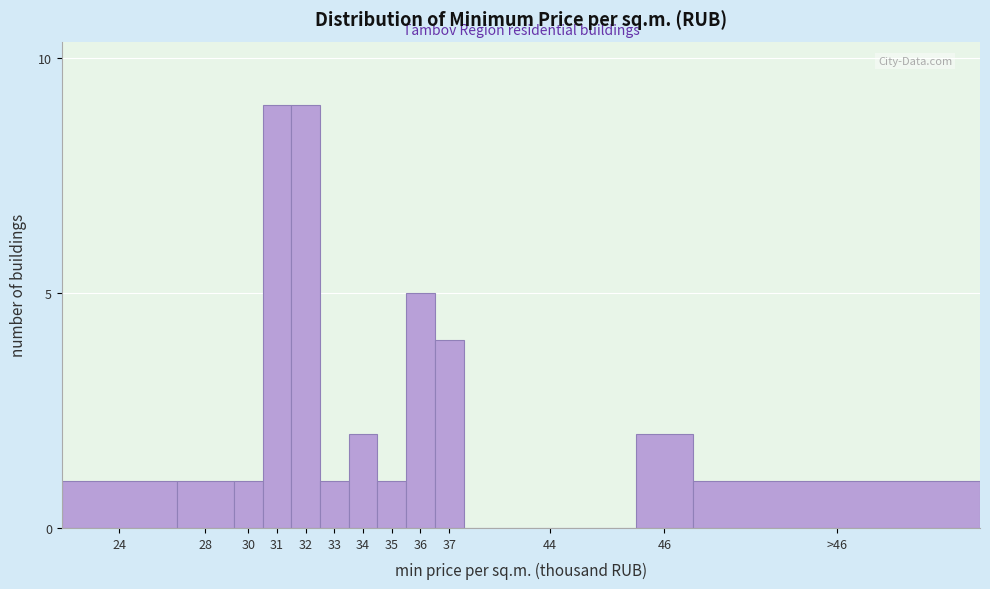

Reading left to right, what are all the values shown in this chart?

24=1	28=1	30=1	31=9	32=9	33=1	34=2	35=1	36=5	37=4	44=0	46=2	>46=1